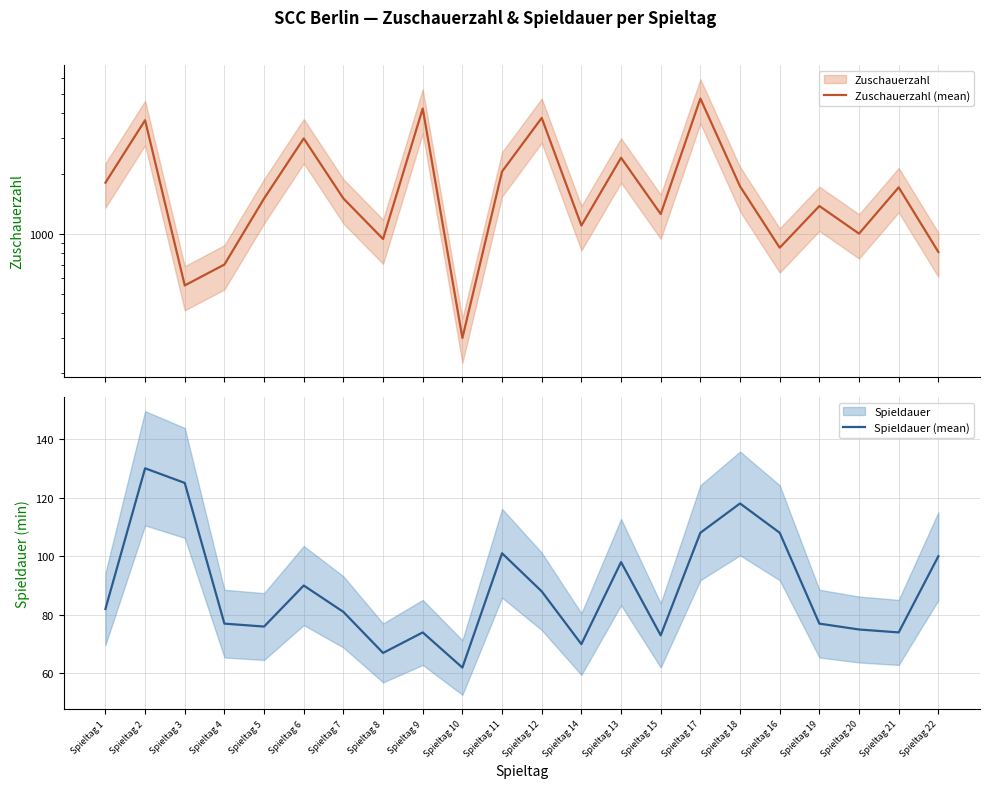

At which category is the sum across all series the highest?

Spieltag 17